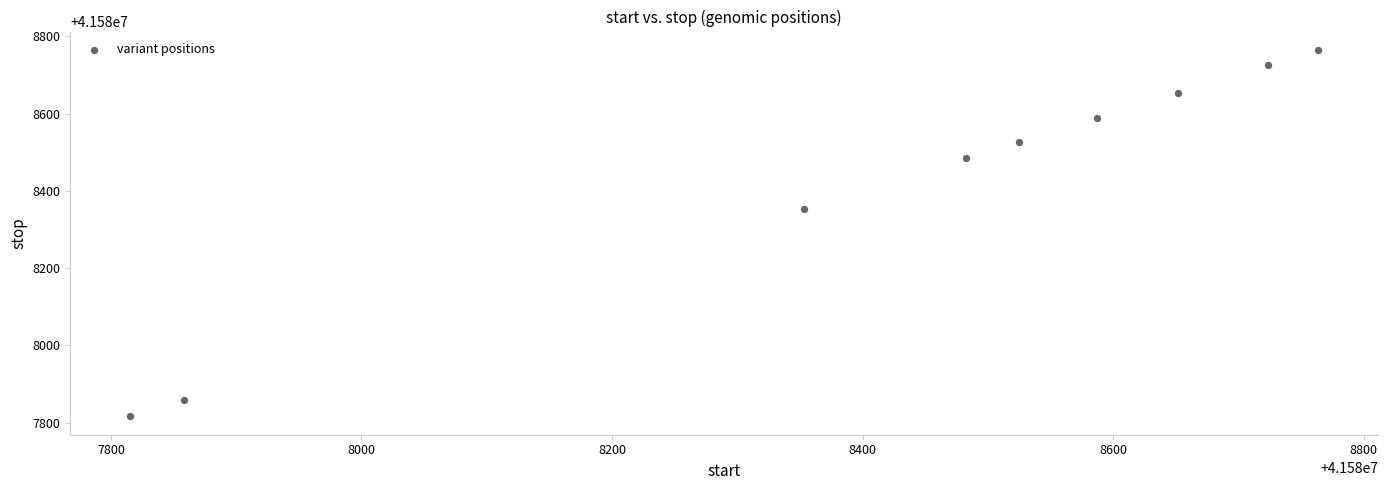

What Y value in the scatter plot is closest to 41588290?

41588354